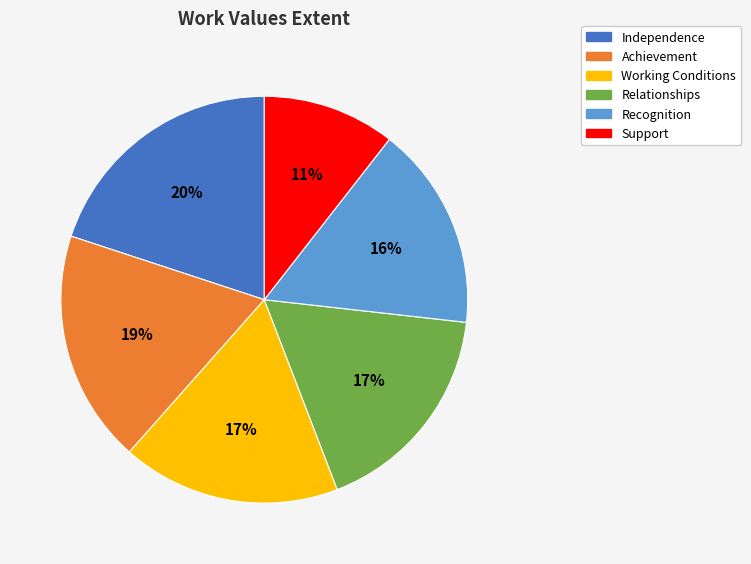

The Working Conditions slice represents 17% of the pie. True or false?

True